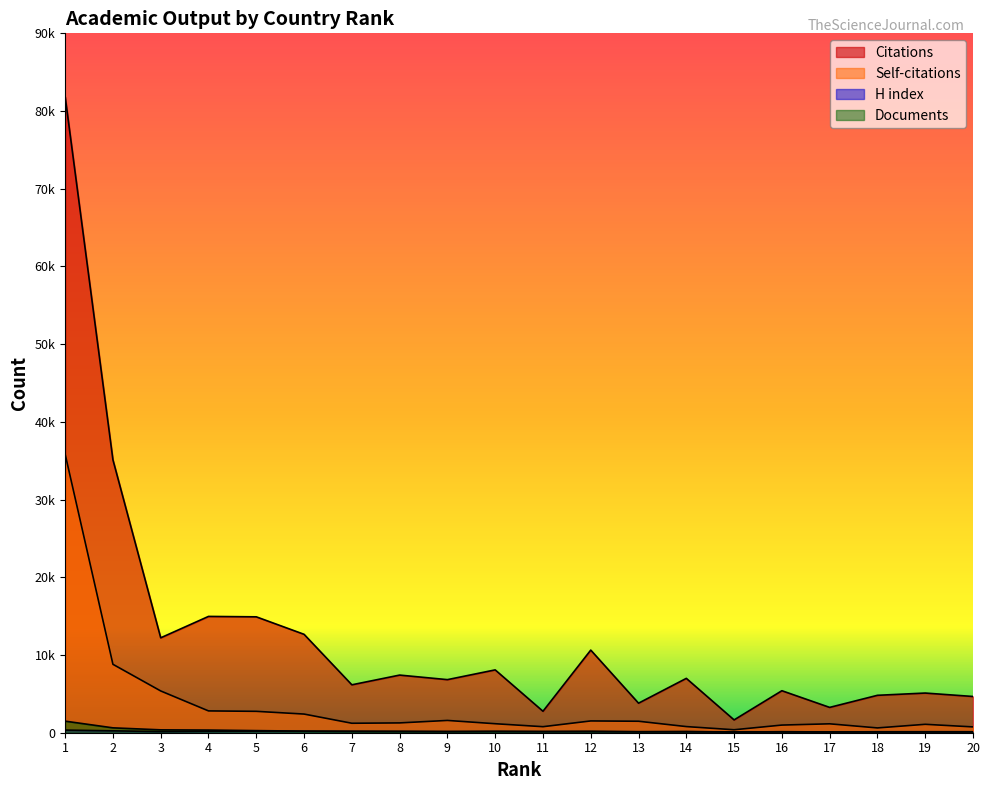

What is the value of the Citations point at the 20th from the left?

4664